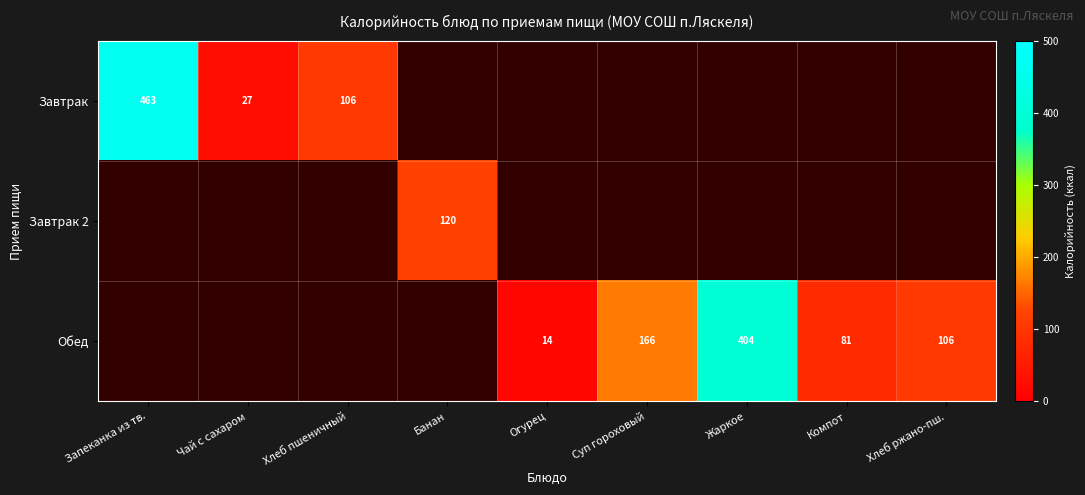

The value of Обед at Компот is 135. True or false?

False